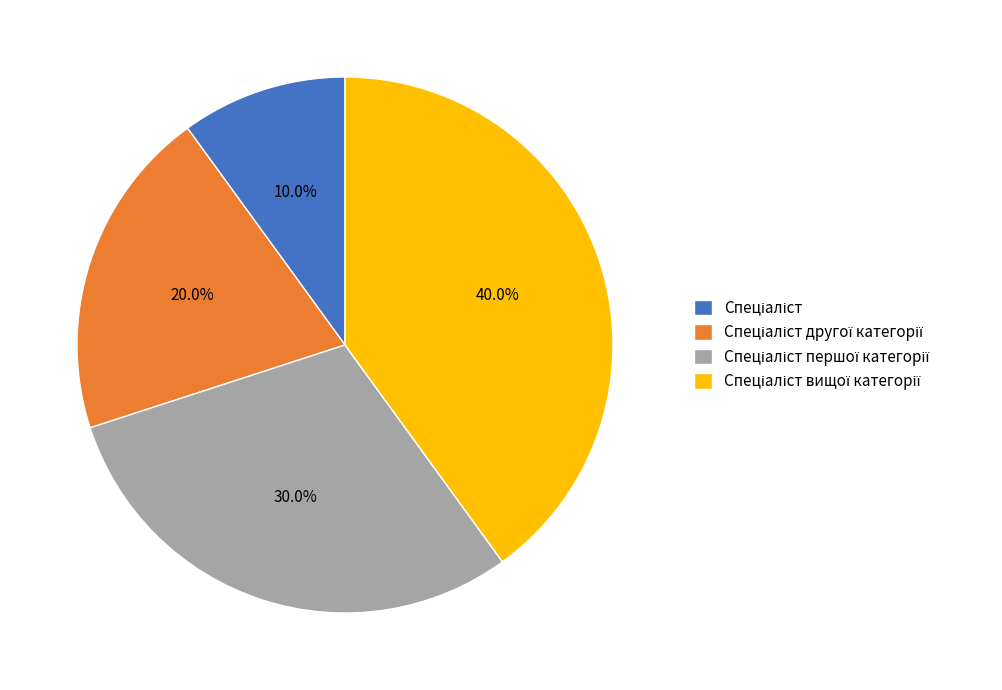

How many segments does this pie chart have?

4